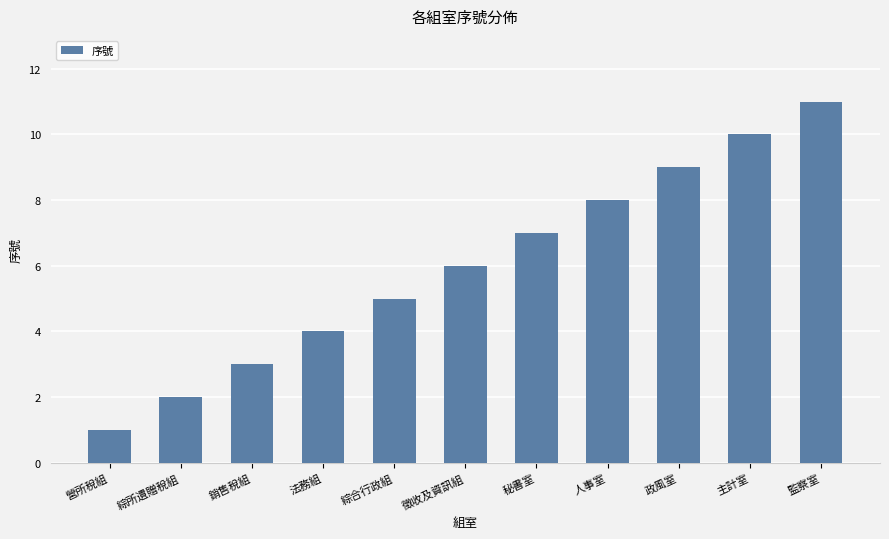

What value does the data have at 秘書室?

7